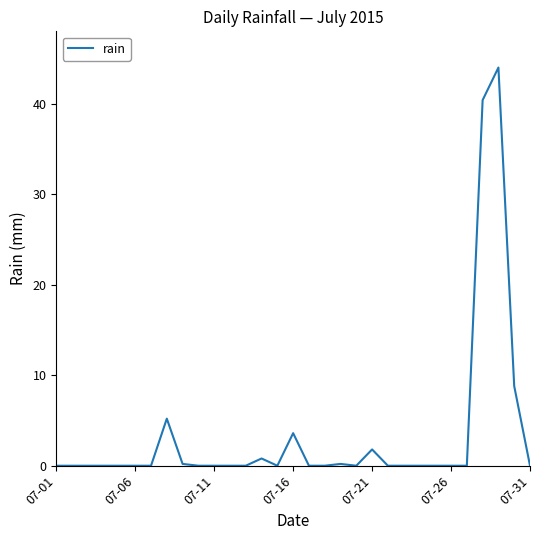

What is the greatest value displayed?

44.0